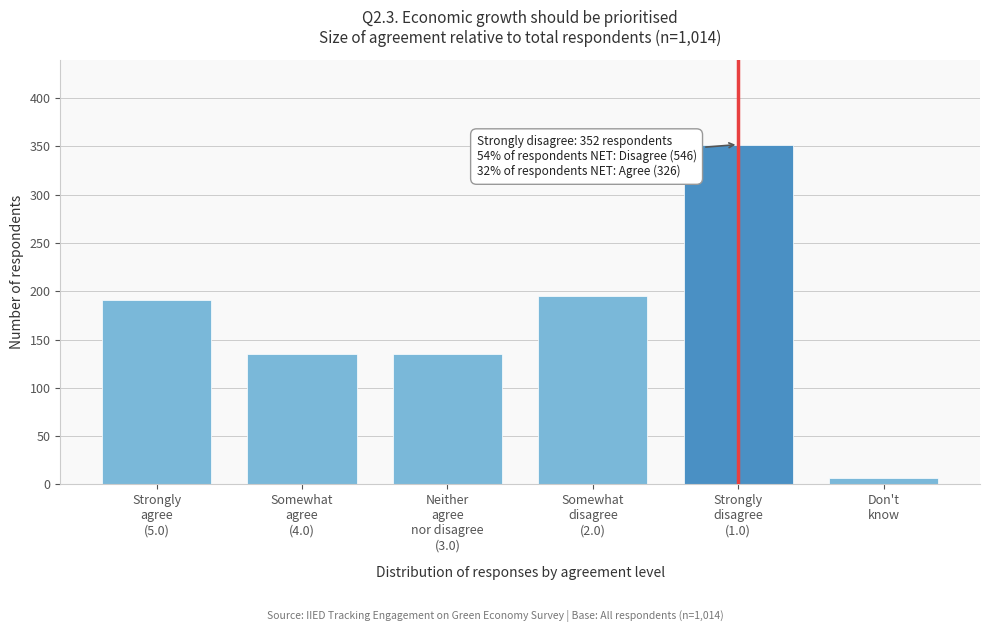

Reading left to right, what are all the values shown in this chart?

191	135	135	195	352	7